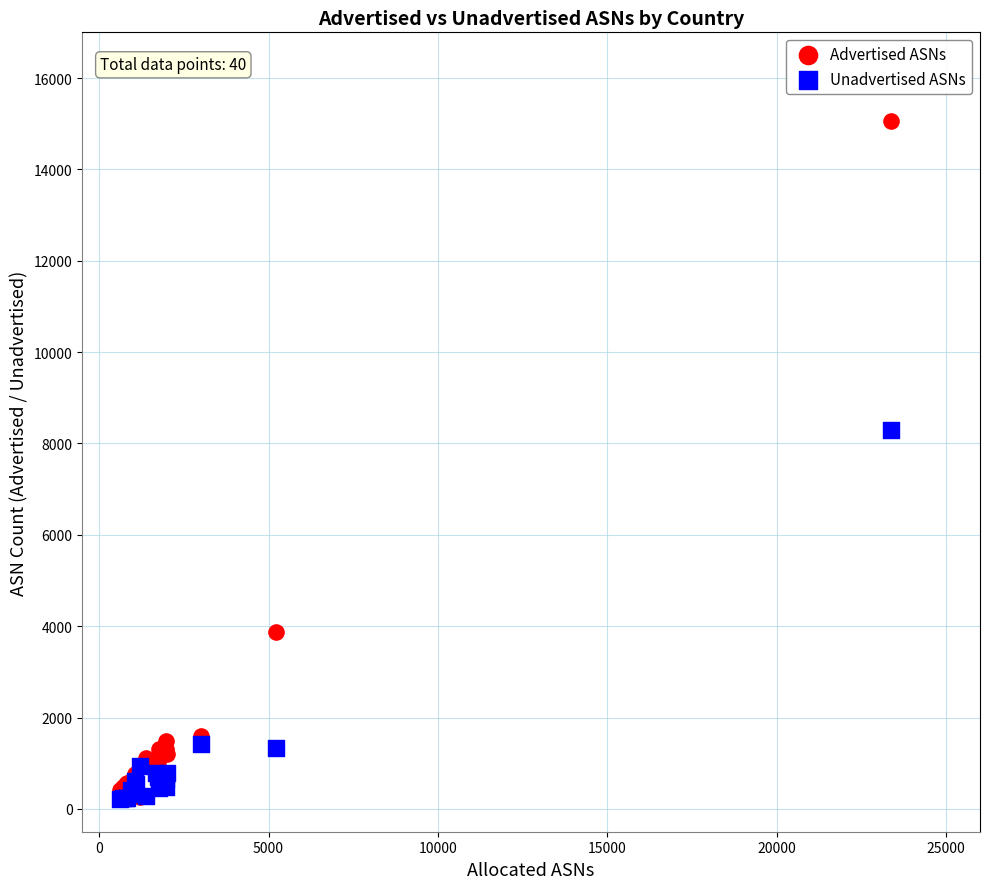

What are all the series names shown in the legend?

Advertised ASNs, Unadvertised ASNs